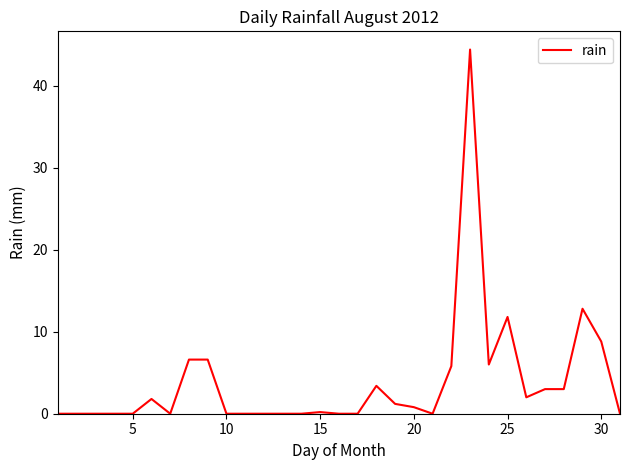

Reading left to right, list all the values displayed in this chart.

0.0	0.0	0.0	0.0	0.0	1.8	0.0	6.6	6.6	0.0	0.0	0.0	0.0	0.0	0.2	0.0	0.0	3.4	1.2	0.8	0.0	5.8	44.4	6.0	11.8	2.0	3.0	3.0	12.8	8.8	0.0